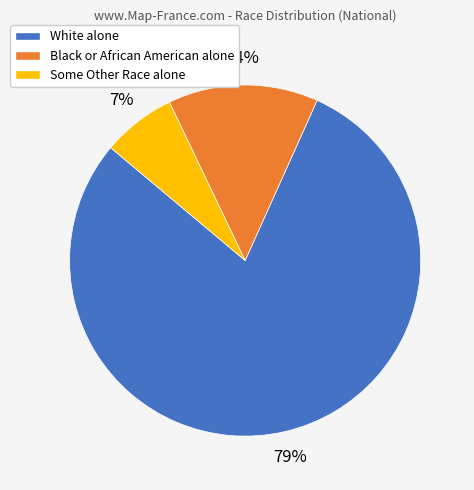

Is it true that White alone is 79% of the pie?

True